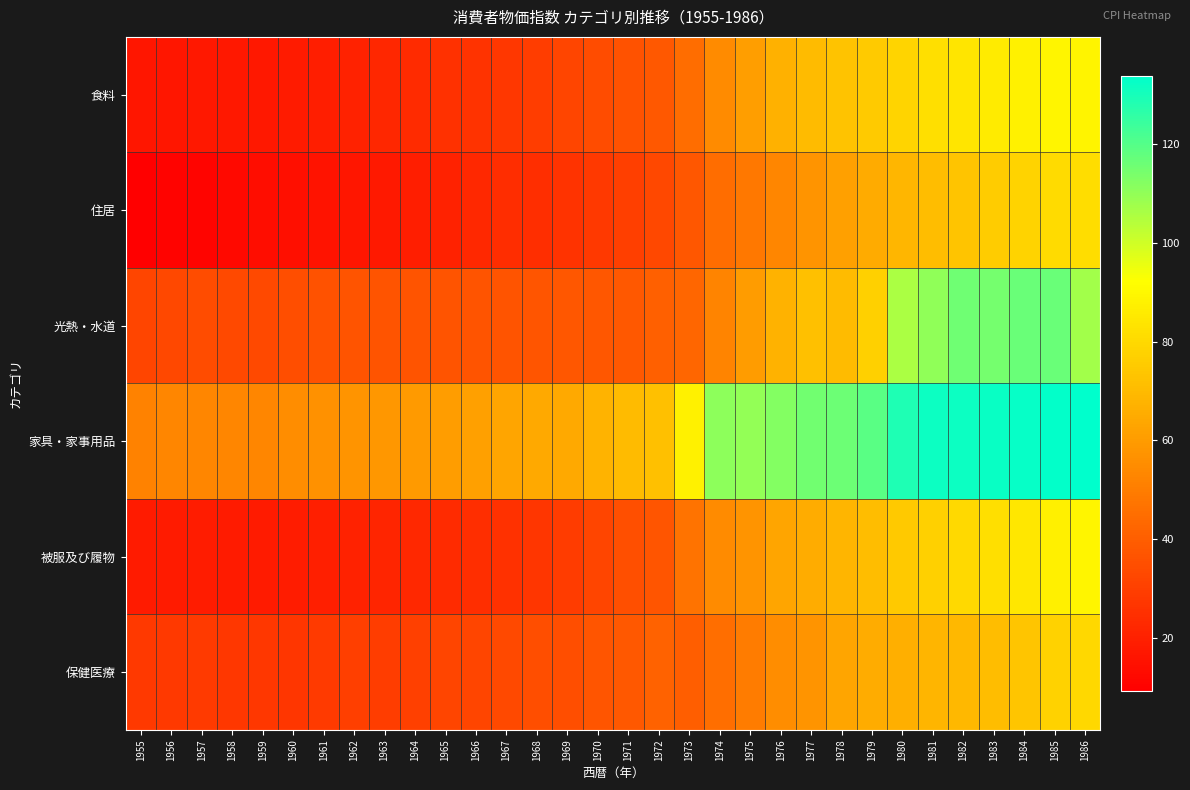

Reading left to right, transcribe all the data shown in this chart.

食料: 1955=16.6	1956=16.7	1957=17.2	1958=17.4	1959=17.4	1960=18.2	1961=19.3	1962=20.7	1963=22.4	1964=23.5	1965=25.4	1966=26.2	1967=27.7	1968=29.5	1969=31.8	1970=34.1	1971=36.1	1972=38.0	1973=44.8	1974=55.0	1975=61.3	1976=66.7	1977=70.3	1978=72.7	1979=75.0	1980=78.6	1981=82.0	1982=83.9	1983=85.7	1984=87.8	1985=89.4	1986=88.6
住居: 1955=9.3	1956=10.3	1957=11.0	1958=12.3	1959=13.7	1960=14.6	1961=15.8	1962=16.6	1963=18.0	1964=19.2	1965=20.6	1966=22.8	1967=23.9	1968=24.5	1969=26.0	1970=28.1	1971=30.1	1972=32.9	1973=37.6	1974=44.8	1975=48.6	1976=53.3	1977=57.6	1978=61.5	1979=64.9	1980=68.8	1981=71.0	1982=73.0	1983=75.6	1984=78.3	1985=80.4	1986=81.7
光熱・水道: 1955=31.8	1956=32.8	1957=34.1	1958=33.2	1959=33.3	1960=34.8	1961=36.2	1962=36.8	1963=36.8	1964=36.7	1965=36.9	1966=36.9	1967=36.9	1968=37.2	1969=37.5	1970=37.9	1971=38.3	1972=40.5	1973=42.7	1974=52.5	1975=60.0	1976=67.4	1977=71.9	1978=70.4	1979=77.2	1980=106.0	1981=110.1	1982=115.4	1983=114.7	1984=116.7	1985=116.4	1986=107.4
家具・家事用品: 1955=51.9	1956=53.2	1957=53.1	1958=53.1	1959=53.5	1960=55.4	1961=56.6	1962=57.6	1963=58.7	1964=59.5	1965=60.4	1966=61.4	1967=63.2	1968=64.4	1969=64.4	1970=67.9	1971=70.4	1972=72.0	1973=87.7	1974=110.9	1975=109.5	1976=112.1	1977=115.0	1978=116.1	1979=118.9	1980=128.6	1981=131.8	1982=131.8	1983=131.9	1984=132.4	1985=133.2	1986=133.8
被服及び履物: 1955=18.2	1956=18.5	1957=18.9	1958=18.2	1959=18.5	1960=18.7	1961=19.6	1962=20.7	1963=21.9	1964=22.6	1965=23.7	1966=24.6	1967=25.4	1968=27.0	1969=28.9	1970=32.1	1971=35.2	1972=37.4	1973=47.1	1974=54.8	1975=57.9	1976=63.0	1977=65.5	1978=68.4	1979=71.0	1980=74.6	1981=76.9	1982=79.9	1983=81.9	1984=84.4	1985=87.4	1986=89.1
保健医療: 1955=28.0	1956=28.0	1957=28.3	1958=27.7	1959=27.3	1960=26.9	1961=28.4	1962=29.9	1963=29.6	1964=30.2	1965=32.0	1966=32.1	1967=33.2	1968=34.8	1969=34.8	1970=37.1	1971=38.1	1972=41.5	1973=40.3	1974=45.7	1975=49.9	1976=55.4	1977=57.6	1978=63.2	1979=65.7	1980=66.4	1981=68.5	1982=69.5	1983=70.9	1984=73.8	1985=77.7	1986=79.5